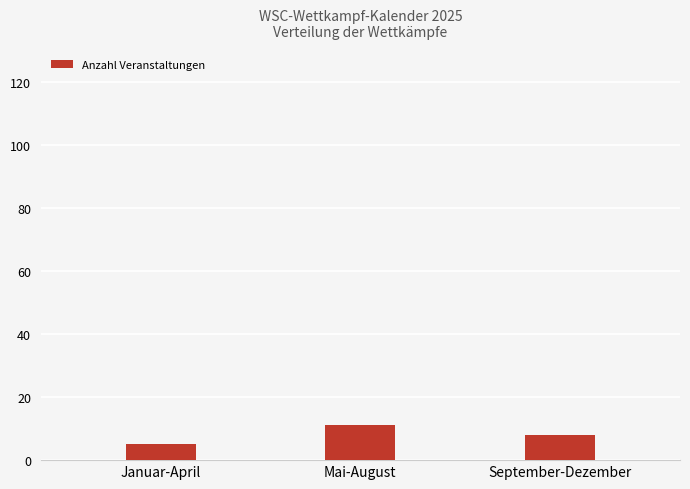

At which category does the chart reach its peak across all series?

Mai-August